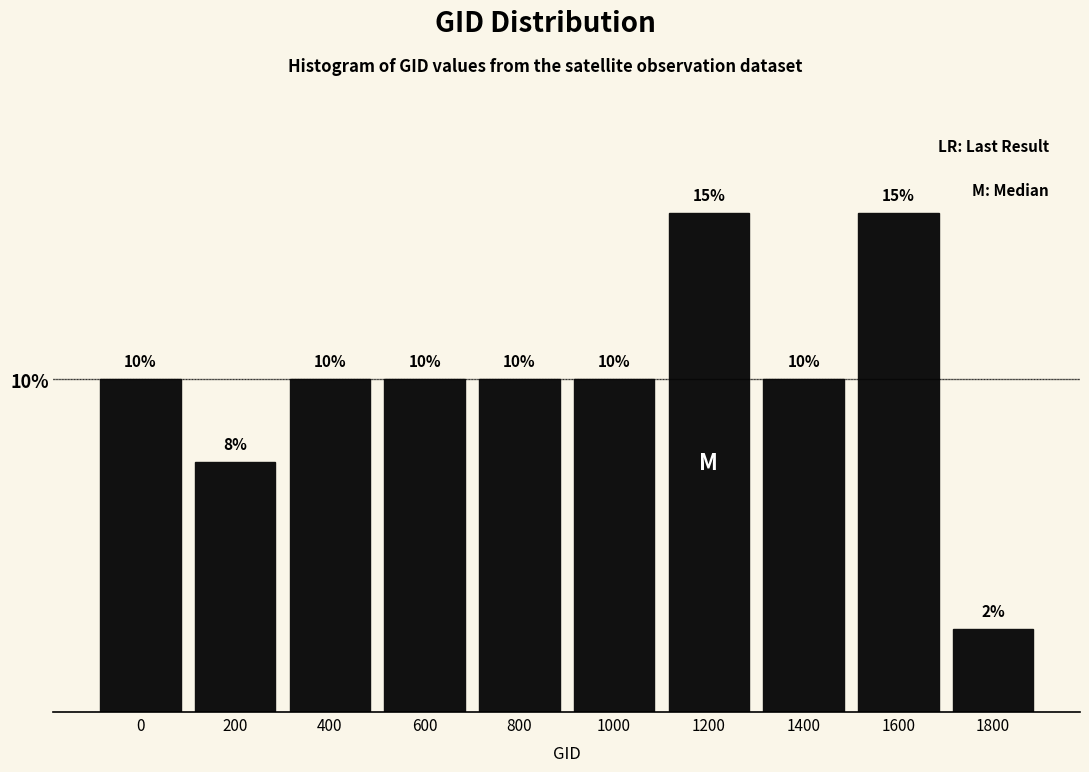

What is the value of the 3rd bar from the left?

10.0